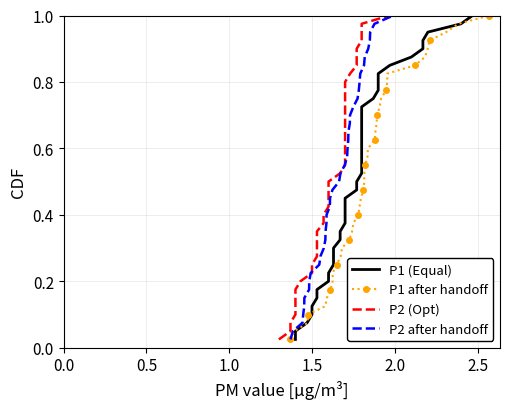

True or false: P1 after handoff has more than 1 points higher than both neighbors.

False